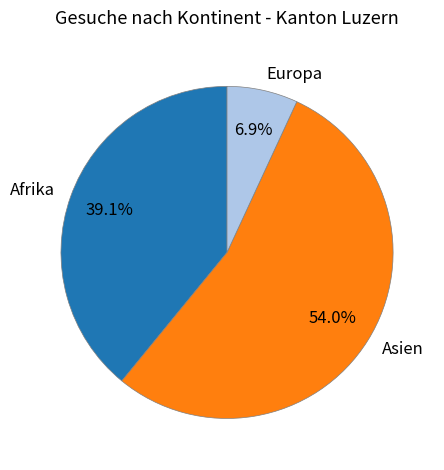

Is it true that Asien is 54% of the pie?

True